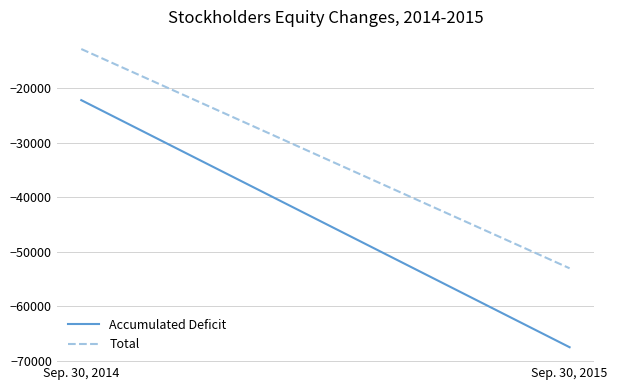

Which category has the lowest value across all series?

Sep. 30, 2015